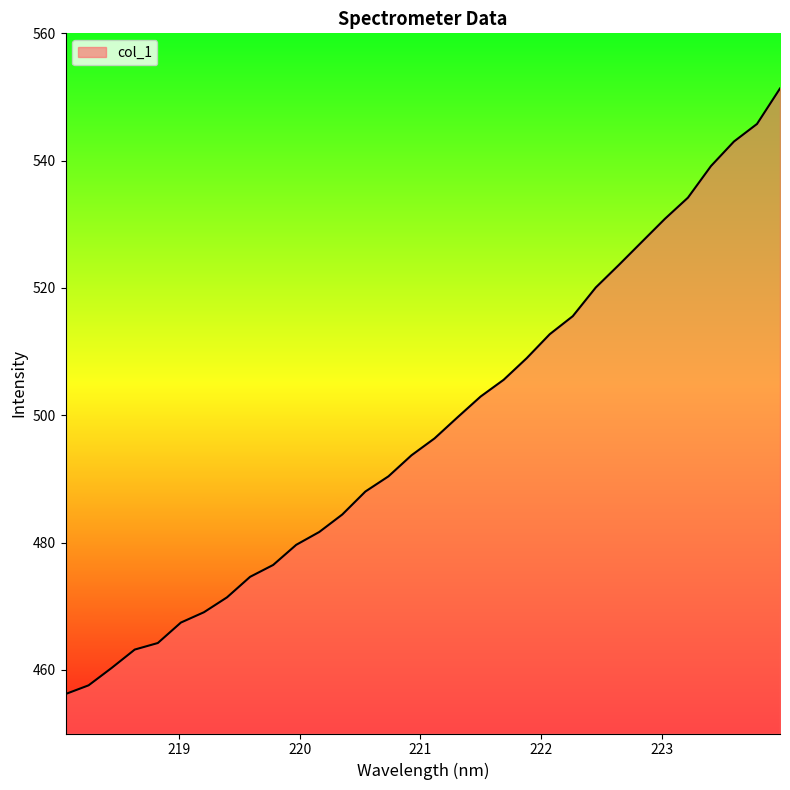

How many categories are shown in the chart?

32